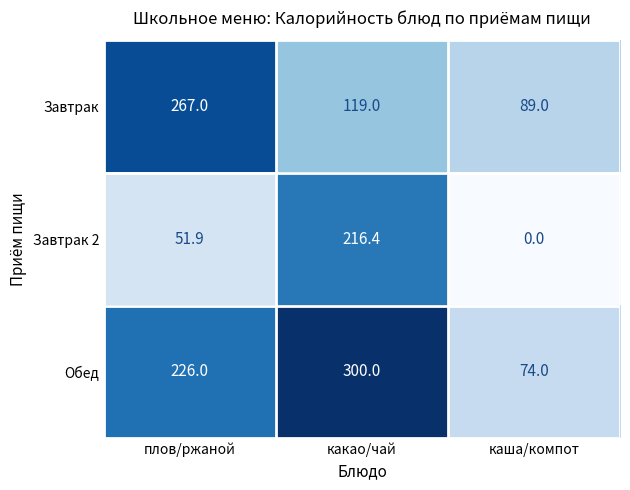

At how many categories does at least one series exceed 156?

2